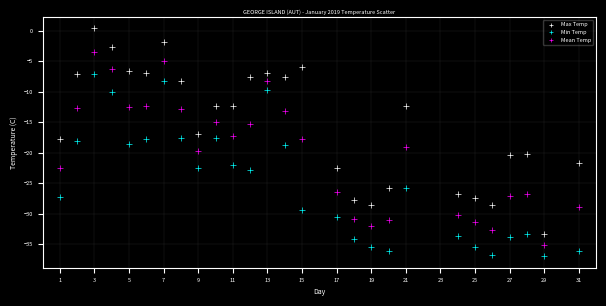

Which series contains the highest Y value?

Max Temp